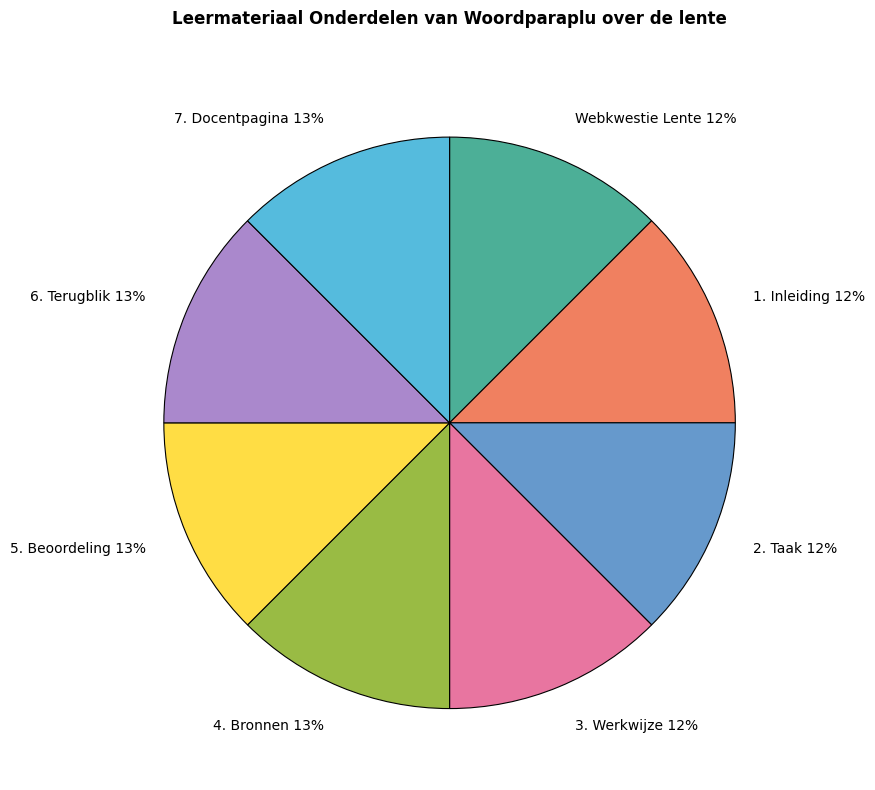

Is it true that 6. Terugblik is 13% of the pie?

True